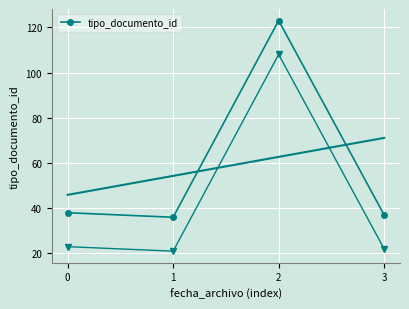

How many interior local peaks does the tipo_documento_id series have?

1